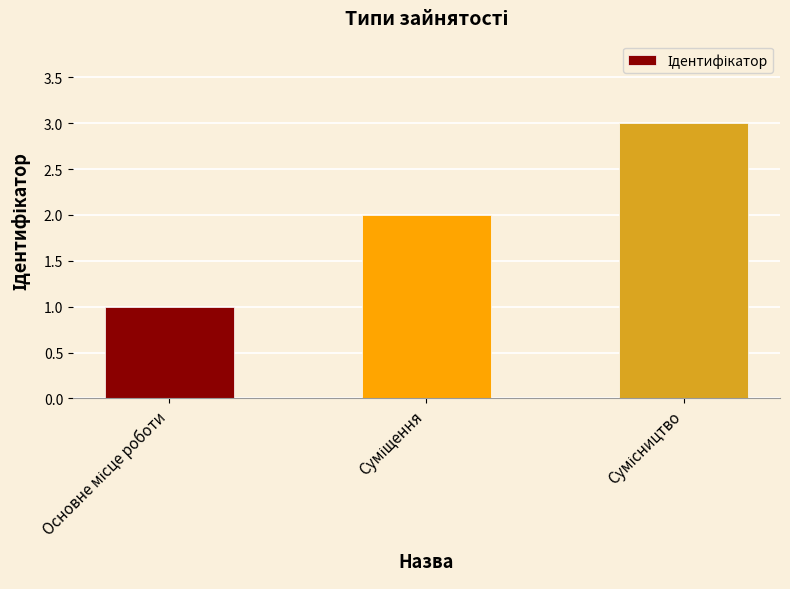

What is the value of the 3rd bar from the left?

3